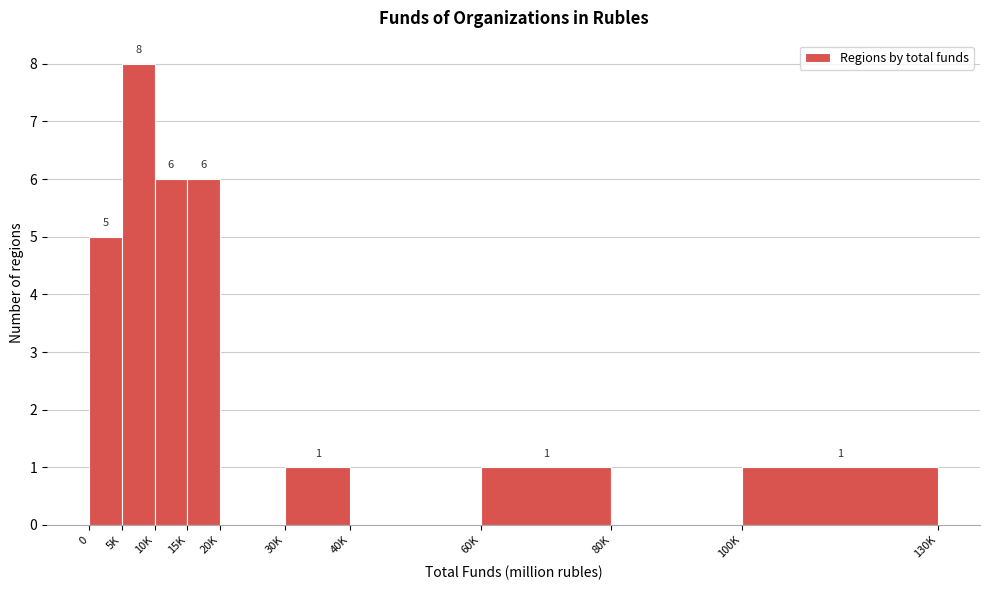

Reading left to right, what are all the values shown in this chart?

0=5	5K=8	10K=6	15K=6	20K=0	30K=1	40K=0	60K=1	80K=0	100K=1